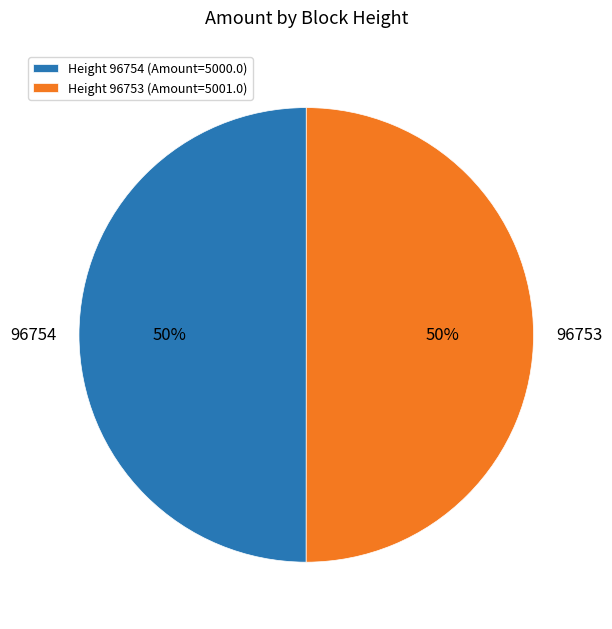

To the nearest percent, what is the combined percentage of Height 96754 (Amount=5000.0) and Height 96753 (Amount=5001.0)?

100%